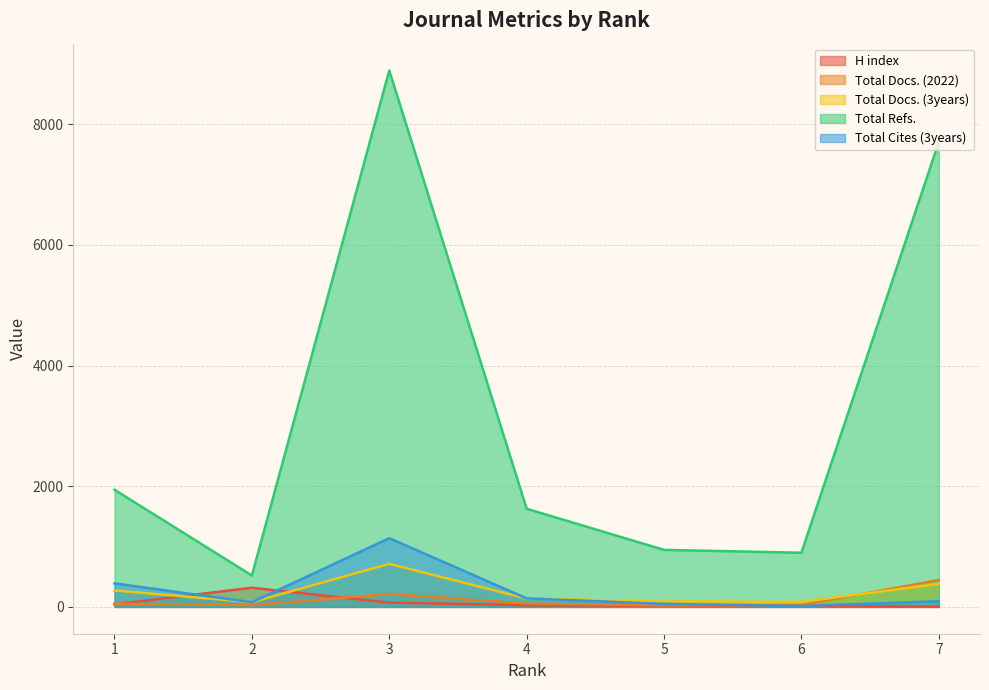

What is the spread (max minus min) of values at 4?

1599